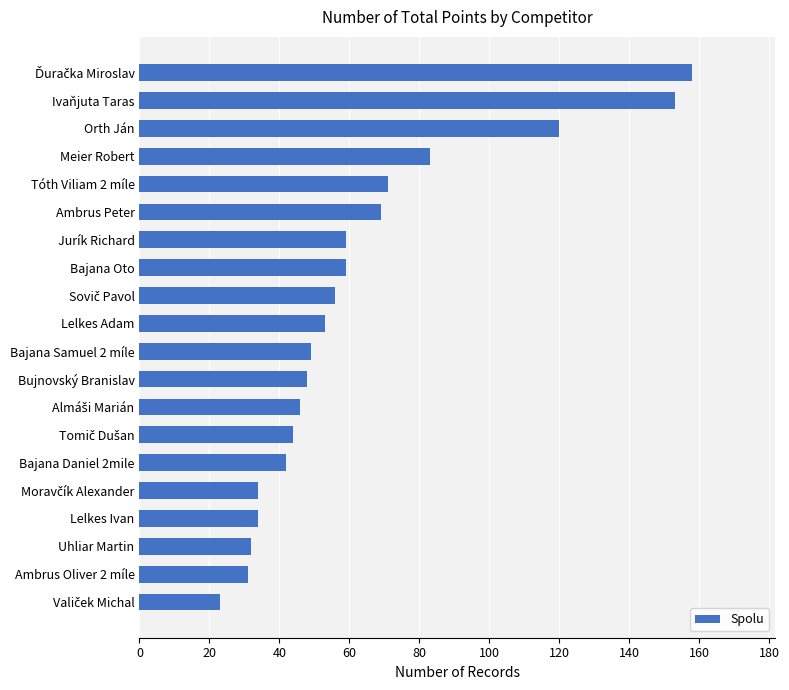

What is the minimum value shown in the chart?

23